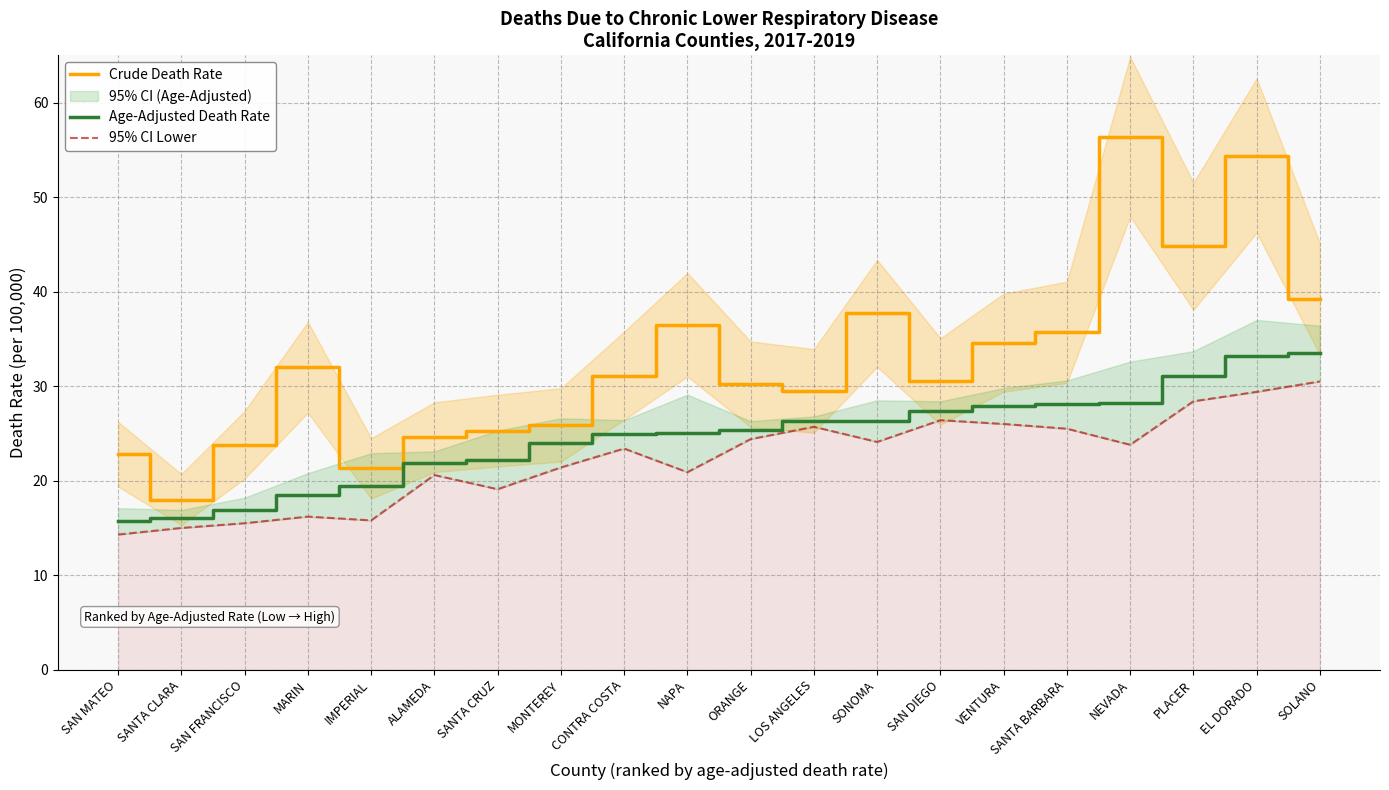

Is it true that Crude Death Rate equals 25.9 at MONTEREY?

True